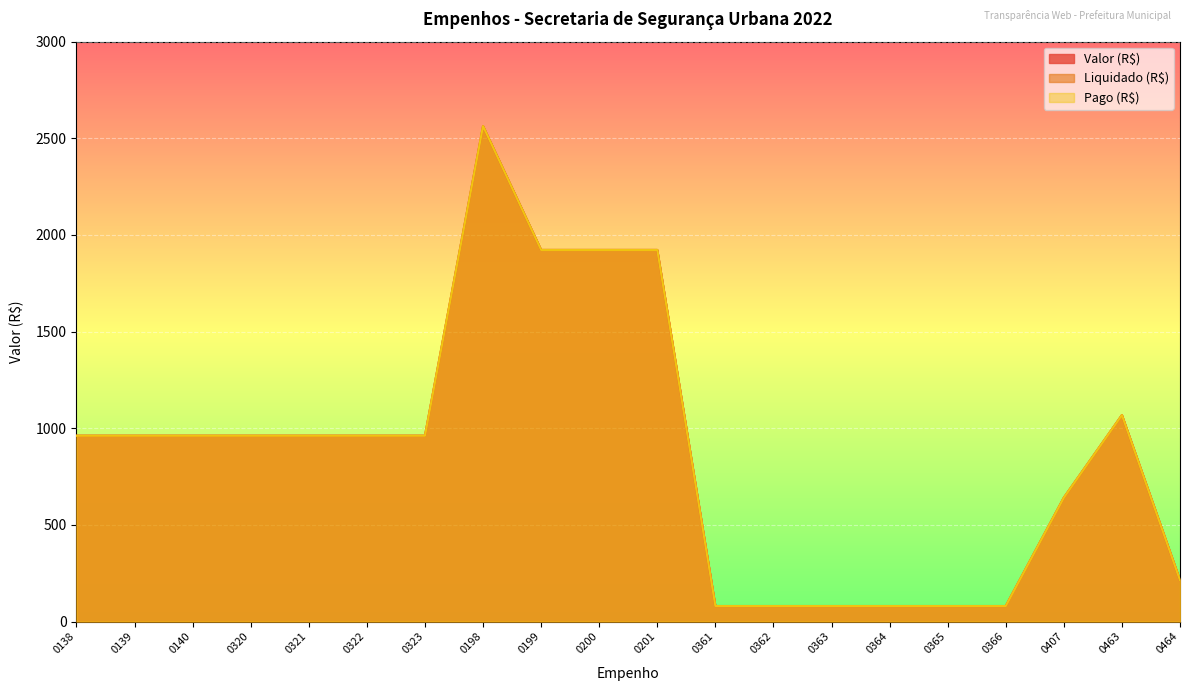

Which category has the lowest value in the Liquidado (R$) series?

0361